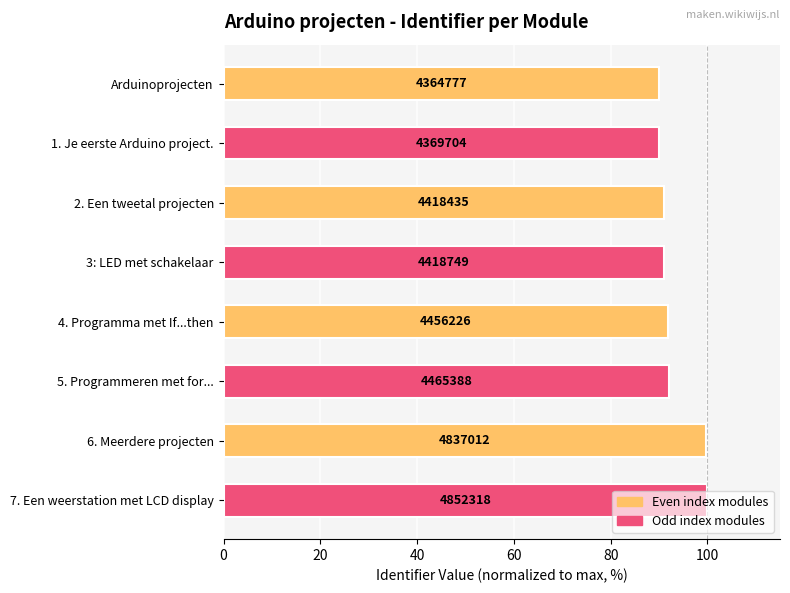

What is the average value?

93.2